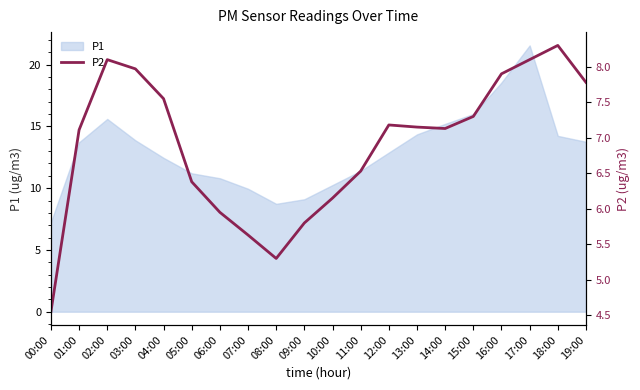

What is the ratio of the value at 10:00 to the value at 00:00?

1.4